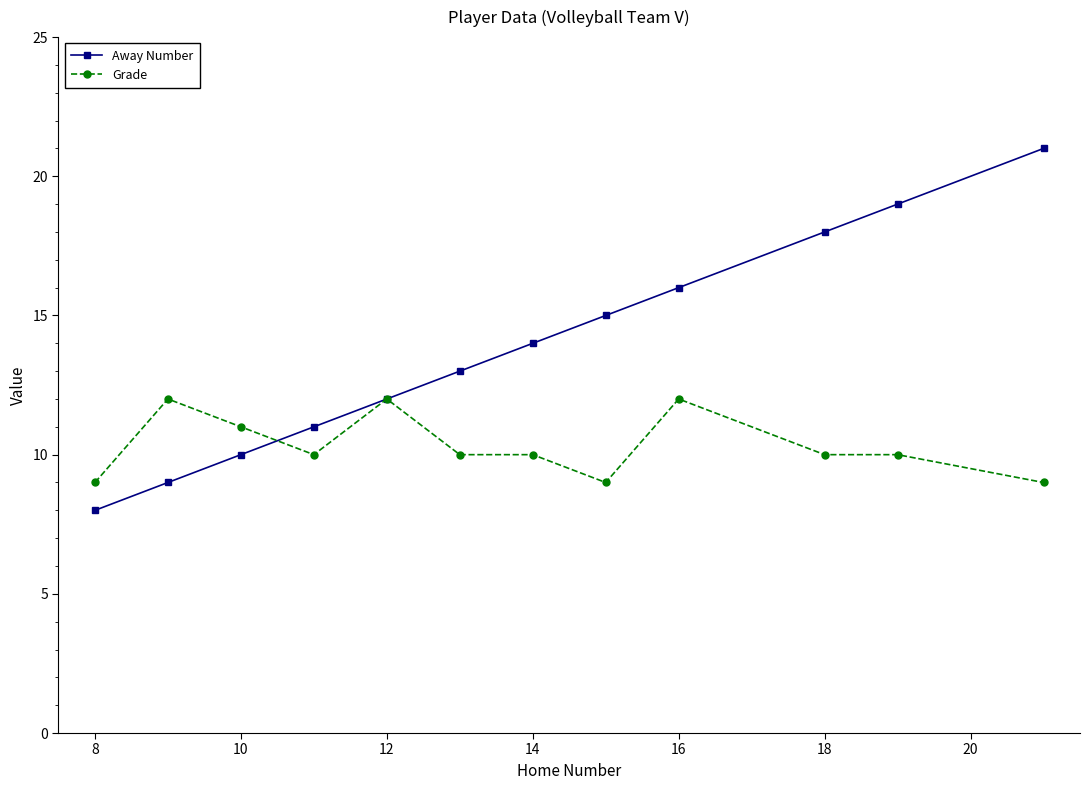

Rank the series by their maximum value, from lowest to highest.

Grade, Away Number